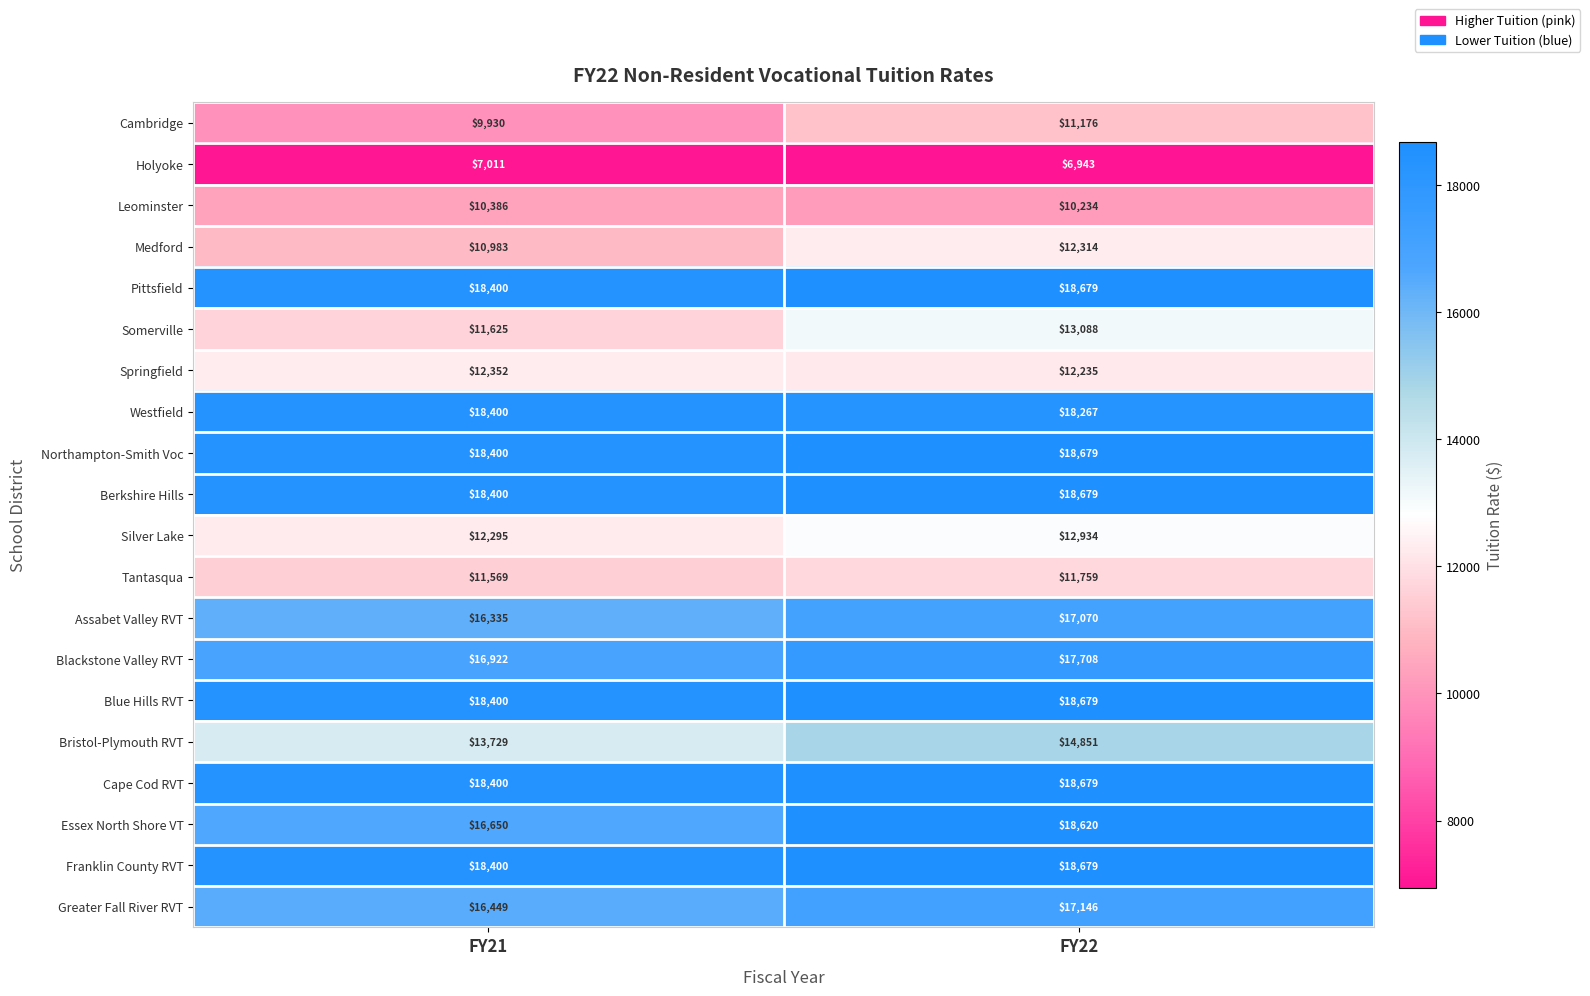

Is it true that Franklin County RVT equals 18400 at FY21?

True